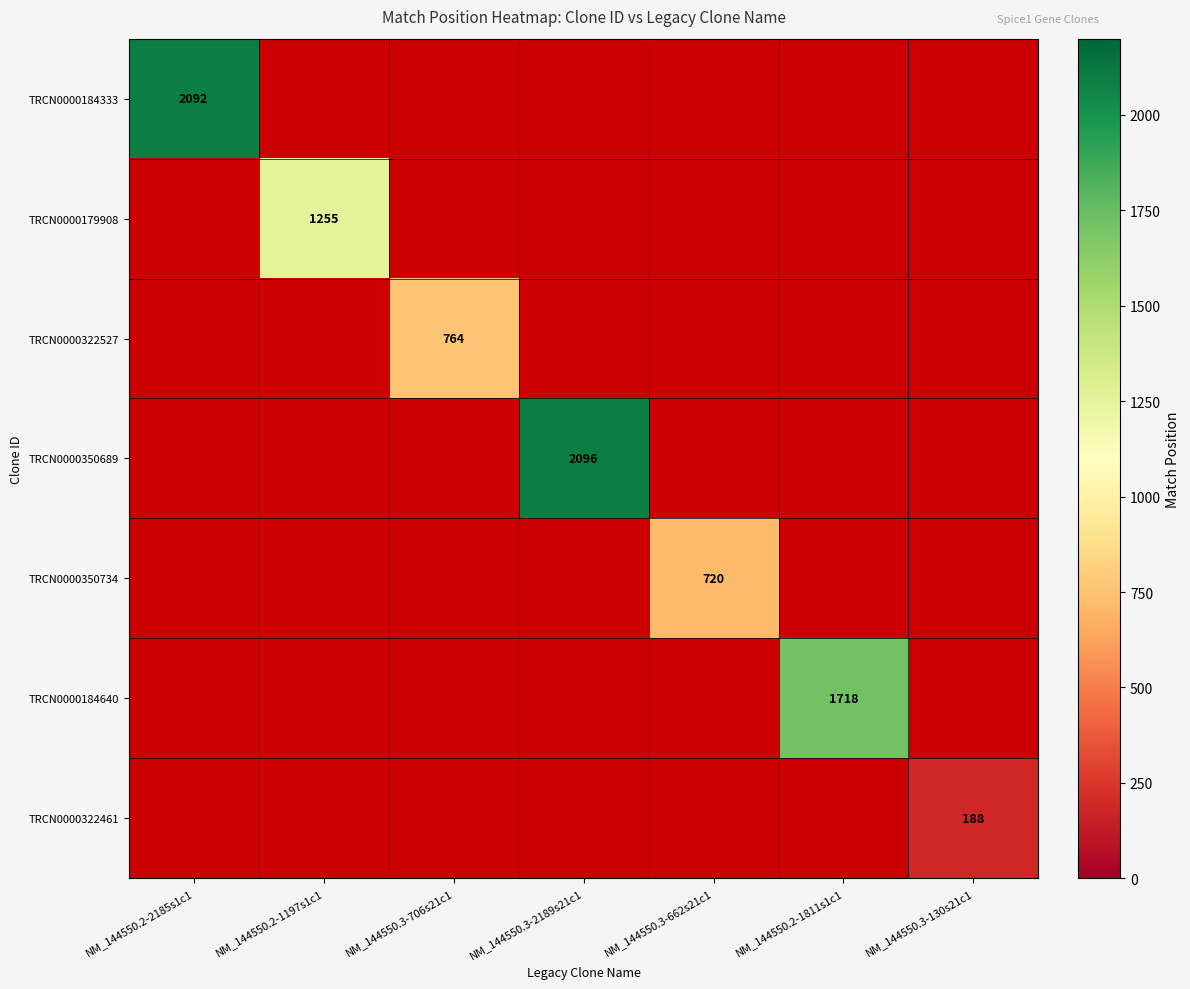

What is the greatest value displayed?

2096.0